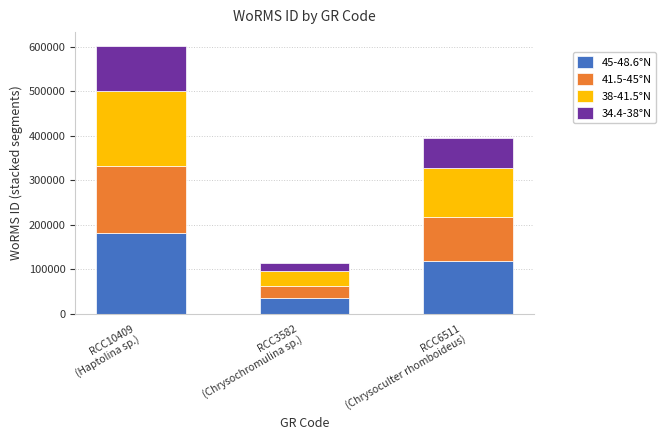

What is the average value of the 45-48.6°N series?

111464